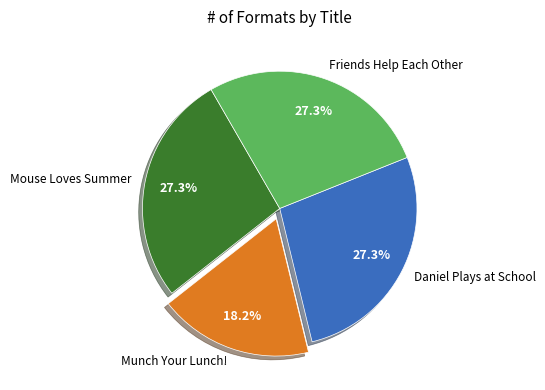

Which category has the smallest portion of the pie?

Munch Your Lunch!